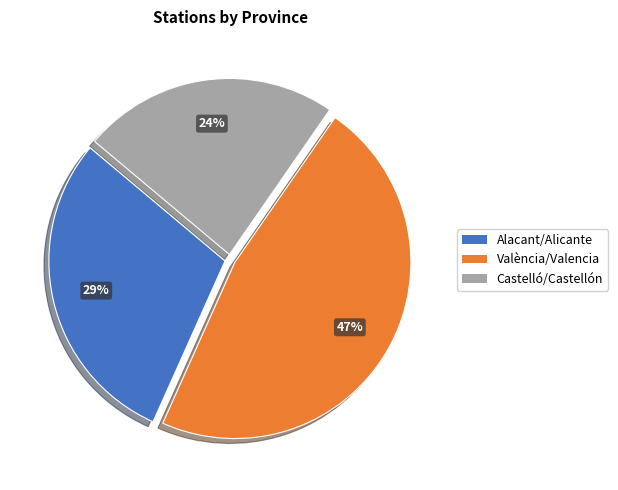

To the nearest percent, what is the difference between the València/Valencia and Alacant/Alicante slice percentages?

18%